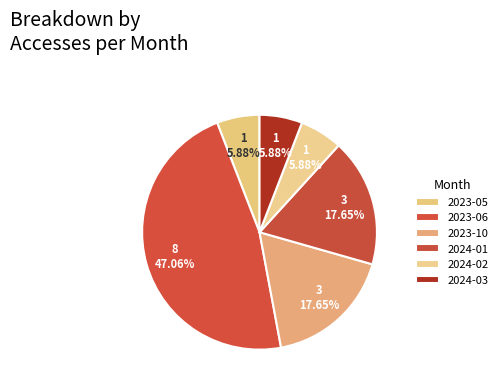

To the nearest percent, what is the average slice percentage?

17%